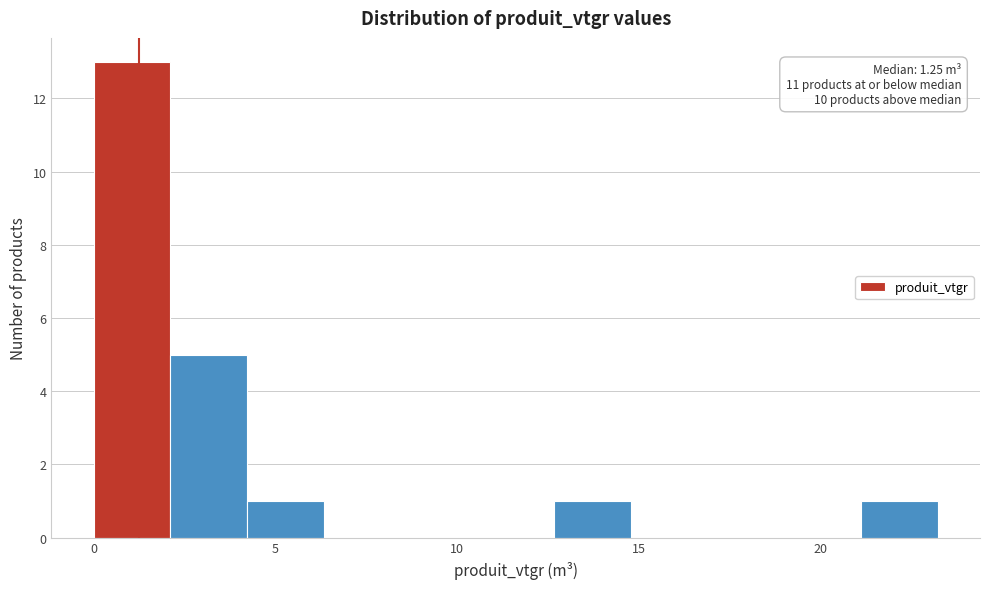

Which range on the x-axis has the tallest bar?

0.0 to 2.0